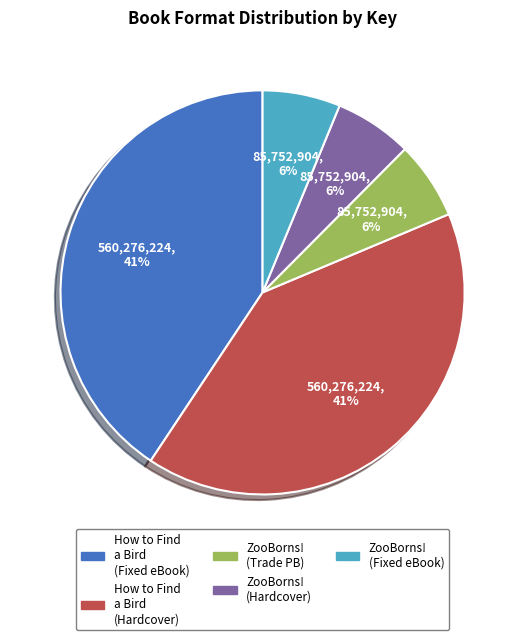

Is there a majority slice in this chart?

No